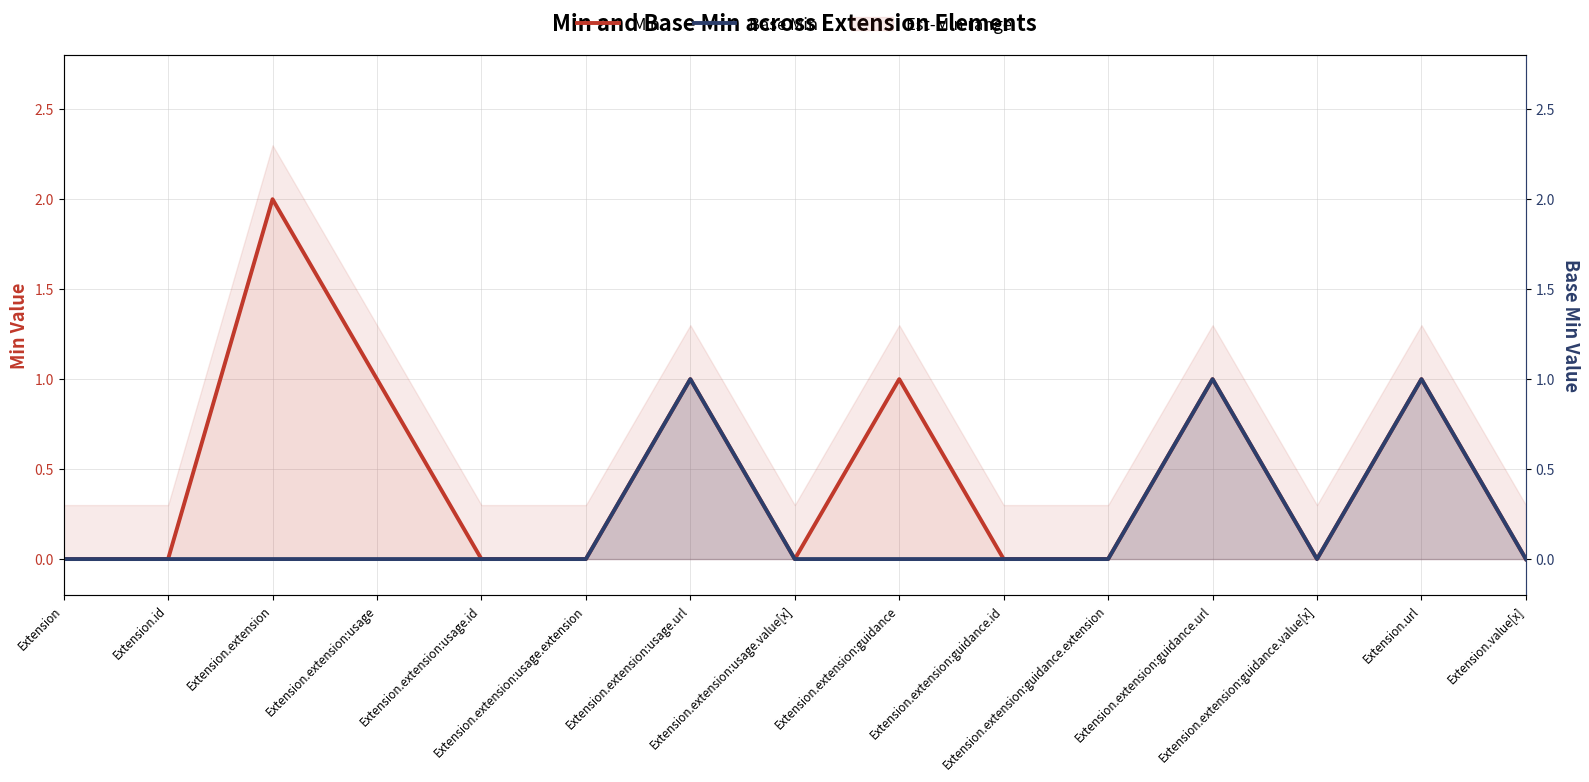

Where is the first local maximum for Base Min?

Extension.extension:usage.url